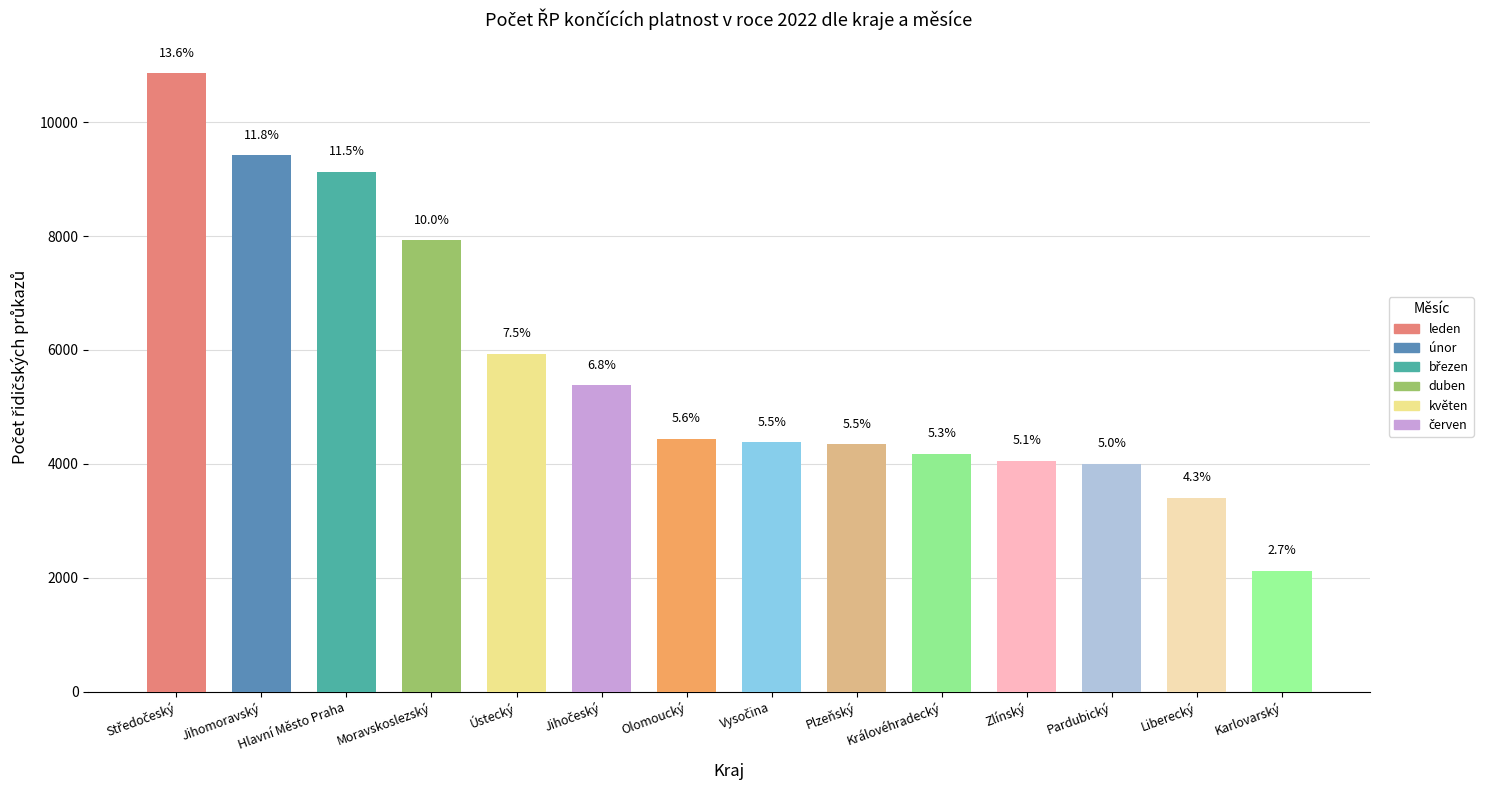

How many distinct data groups are displayed?

6